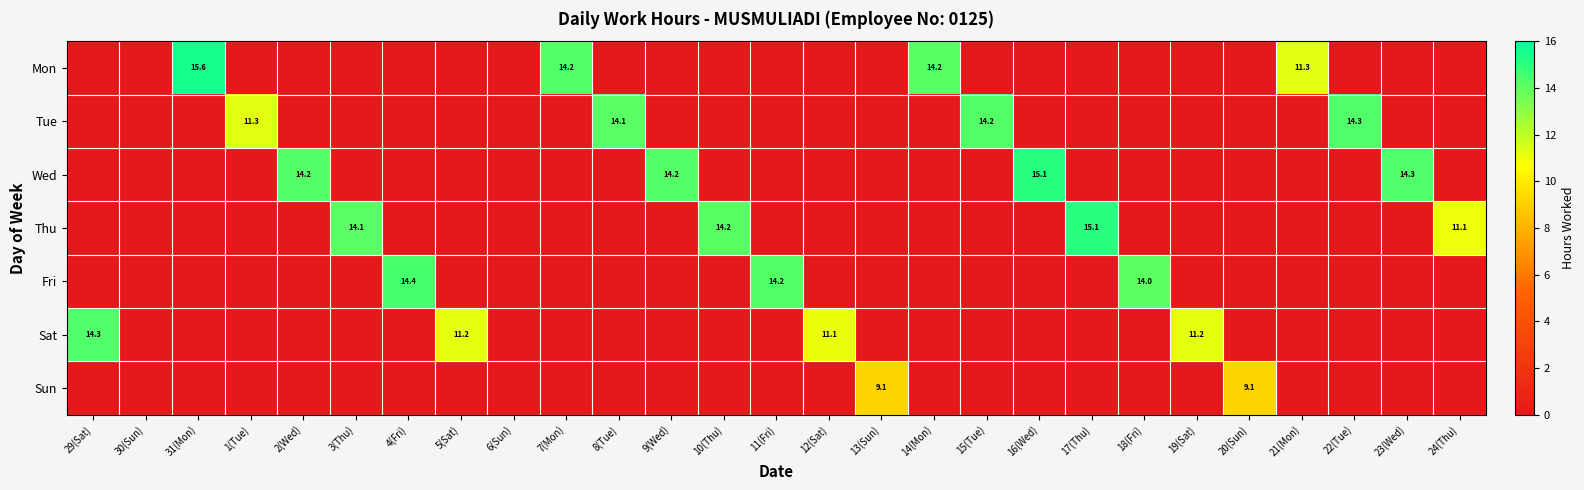

The value of Fri at 4(Fri) is 25.5. True or false?

False